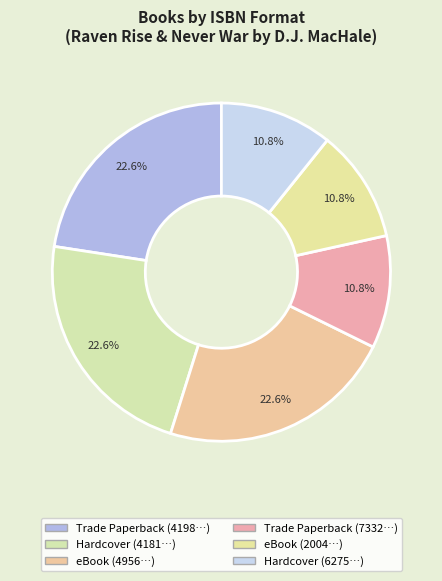

Rank the categories by value from lowest to highest.

9780743437332, 9780743482004, 9781416936275, 9781416914198, 9781416914181, 9781416974956